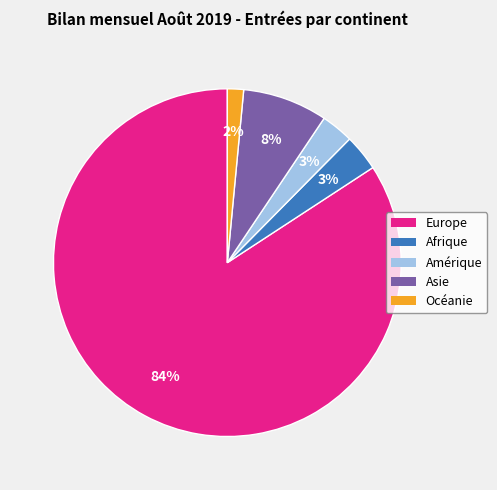

Do Océanie and Asie together represent more than half of the pie?

No